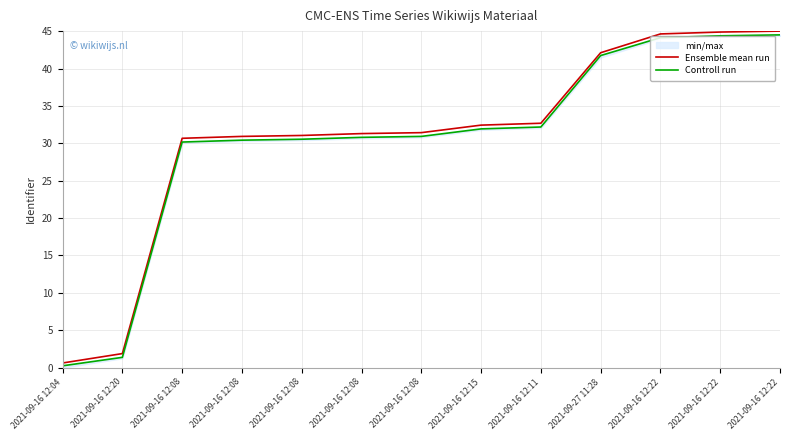

The Ensemble mean run series shows 44.9 at 2021-09-16 12:22. True or false?

True